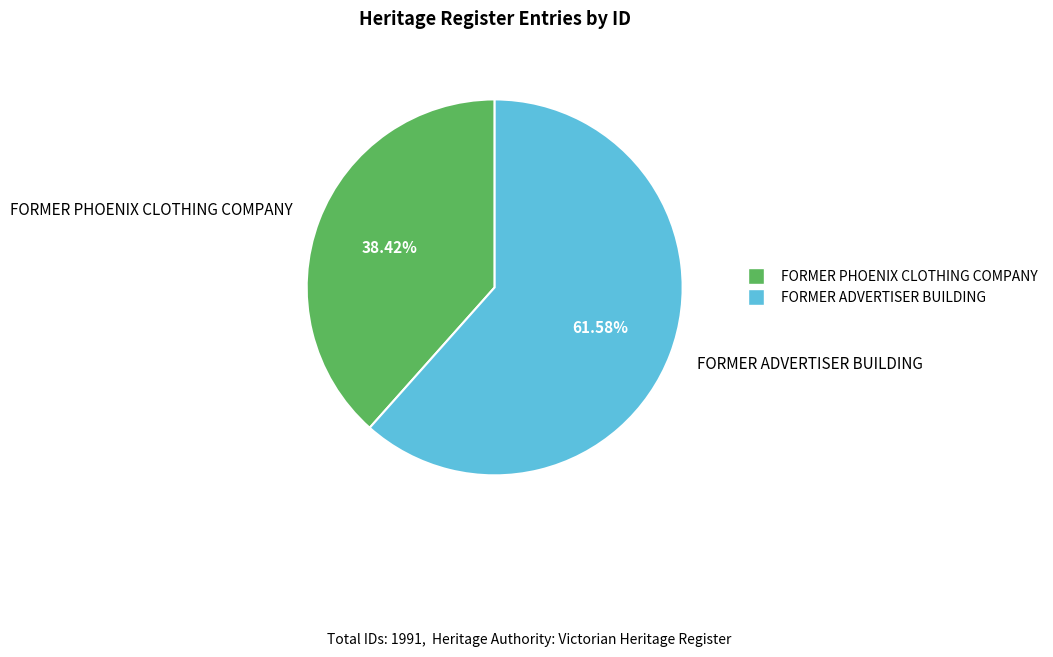

To the nearest percent, what is the difference between the largest and smallest slice percentages?

23%